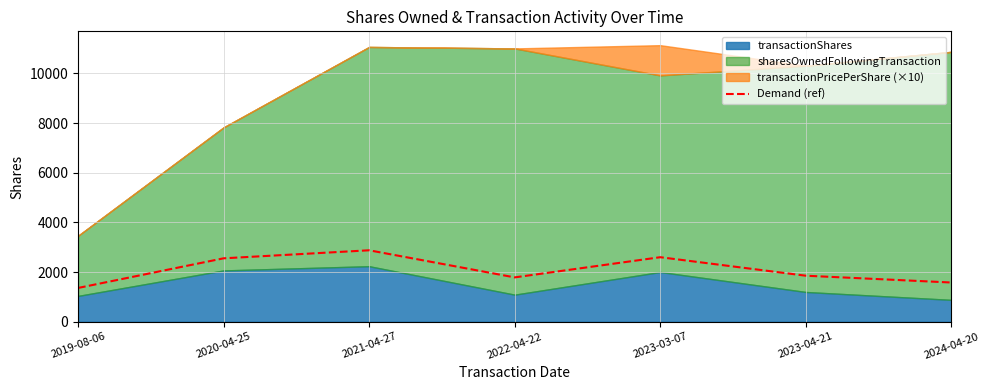

At which label is the value closest to 2115?

2023-04-21